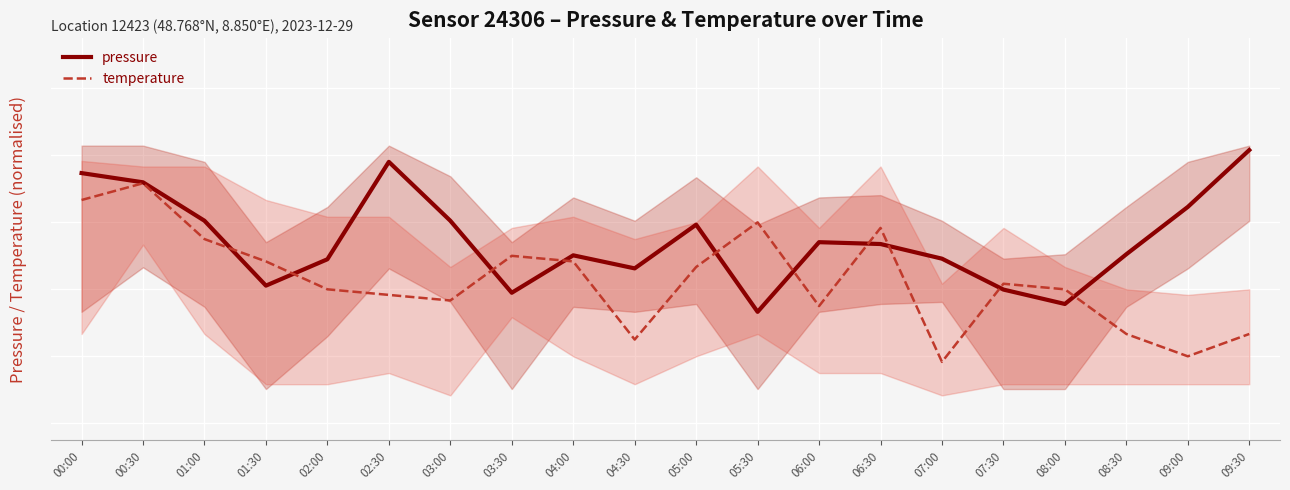

How many times do pressure and temperature cross each other?

10